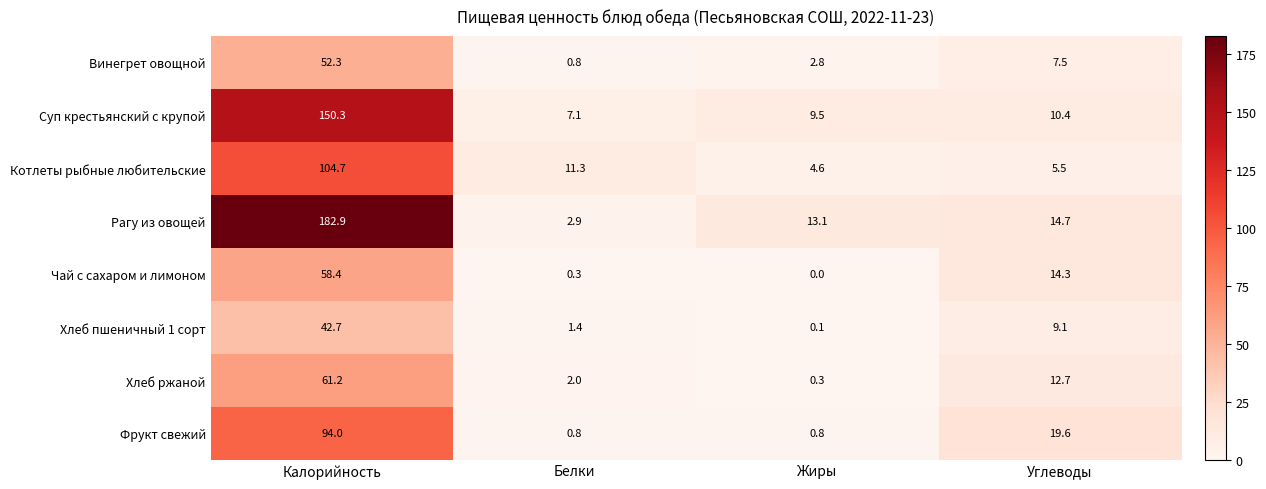

Rank the categories by Чай с сахаром и лимоном value from lowest to highest.

Жиры, Белки, Углеводы, Калорийность